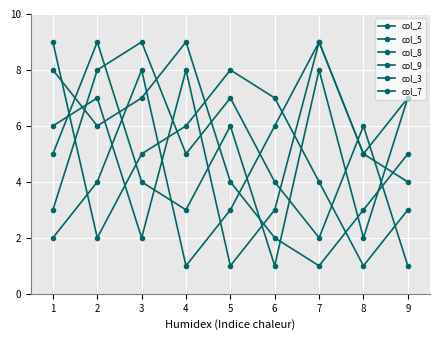

How many intersections are there between col_5 and col_7?

4